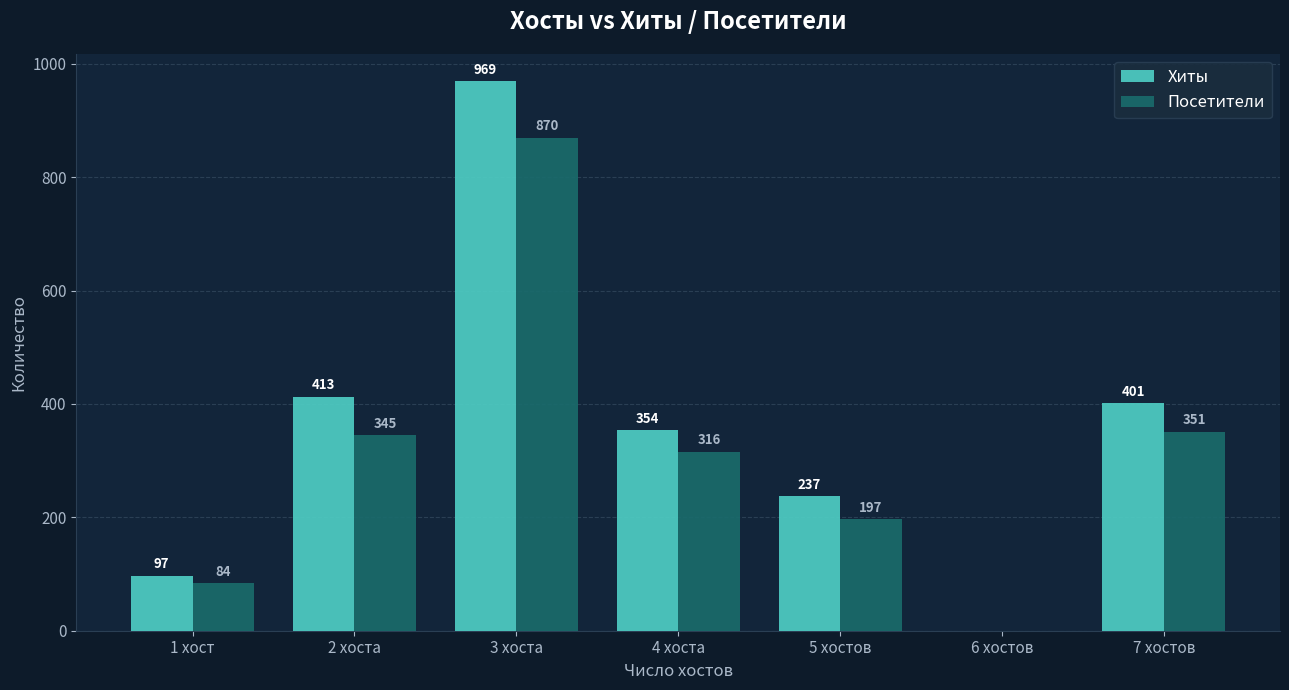

The Хиты series shows 1638 at 3 хоста. True or false?

False